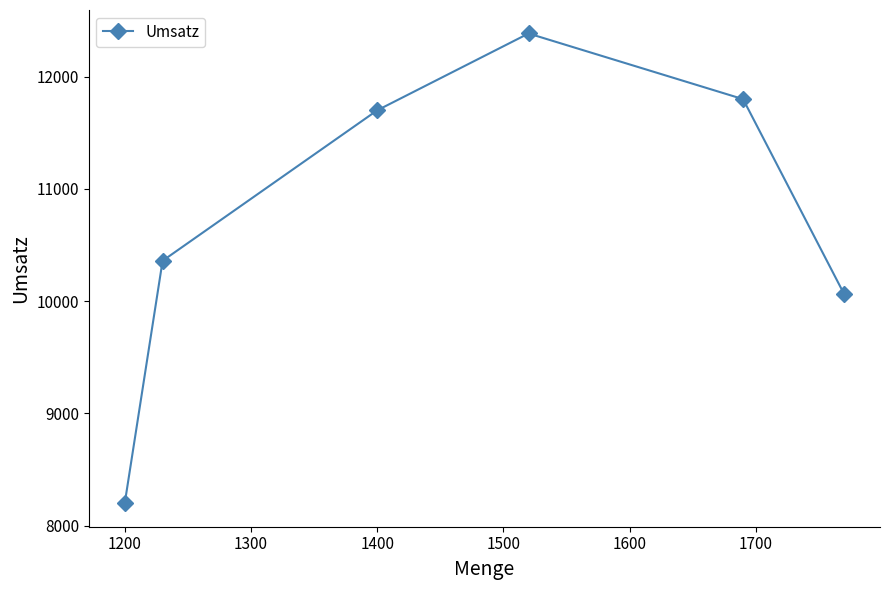

What is the sum of all values?

64510